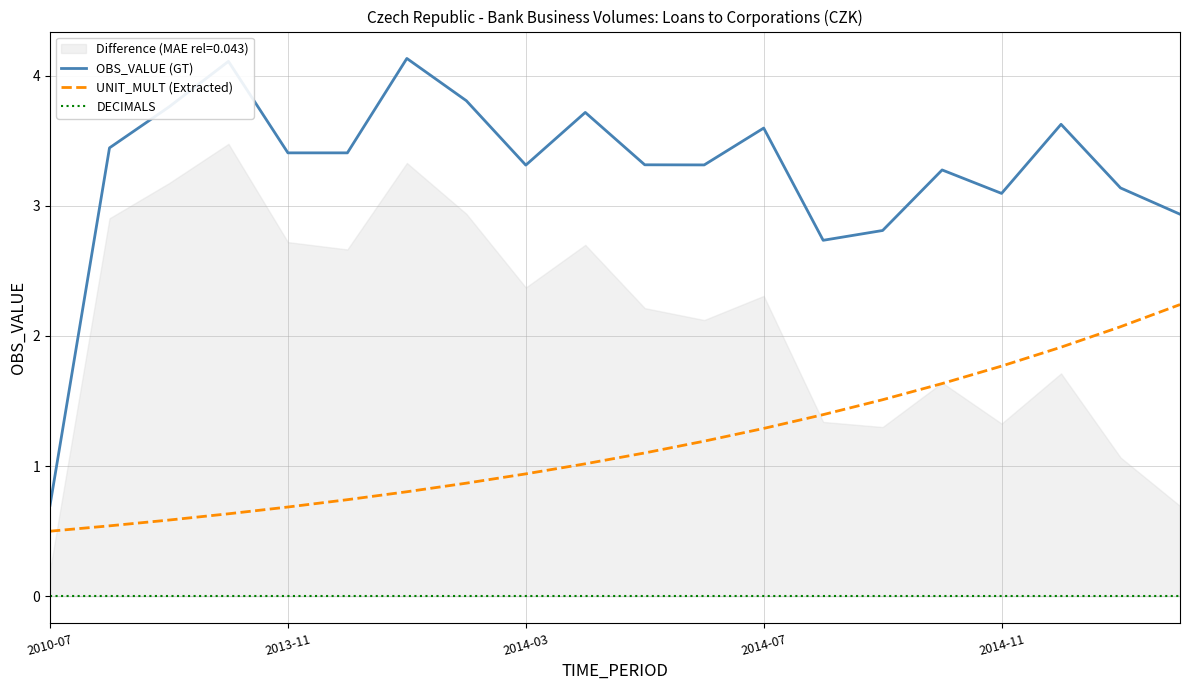

Is this an area chart (filled region under the line)?

No